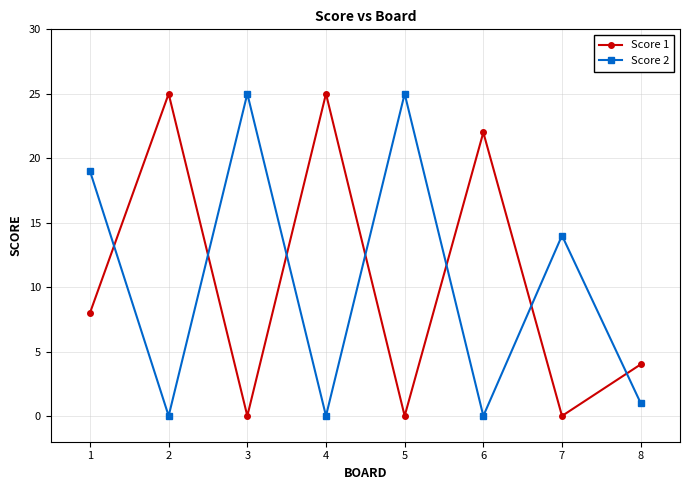

What are all the series names shown in the legend?

Score 1, Score 2